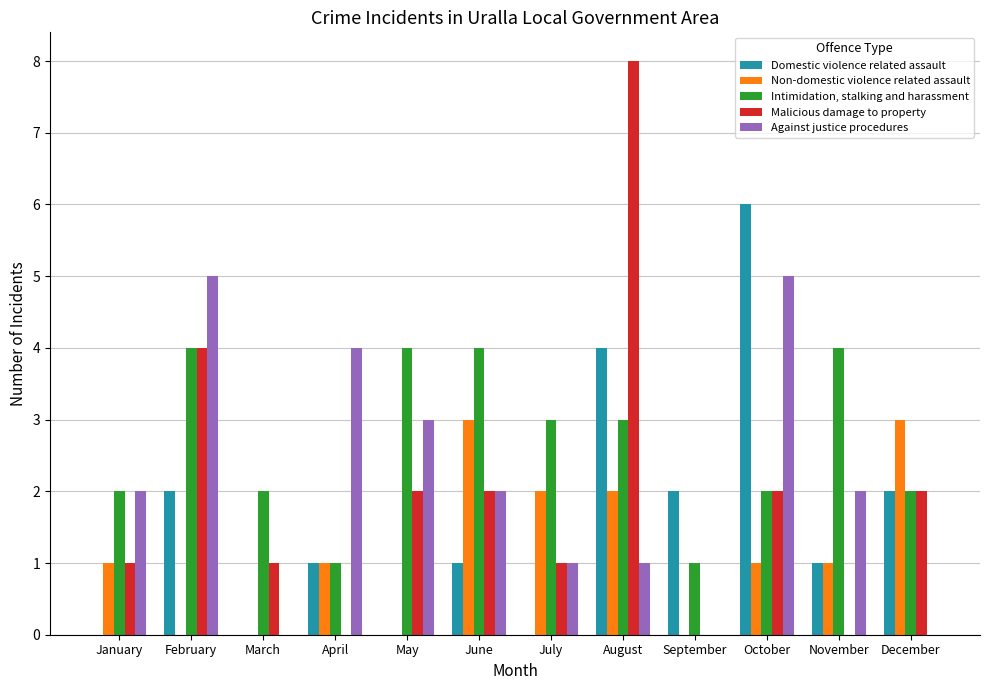

Does the chart contain stacked bars?

No